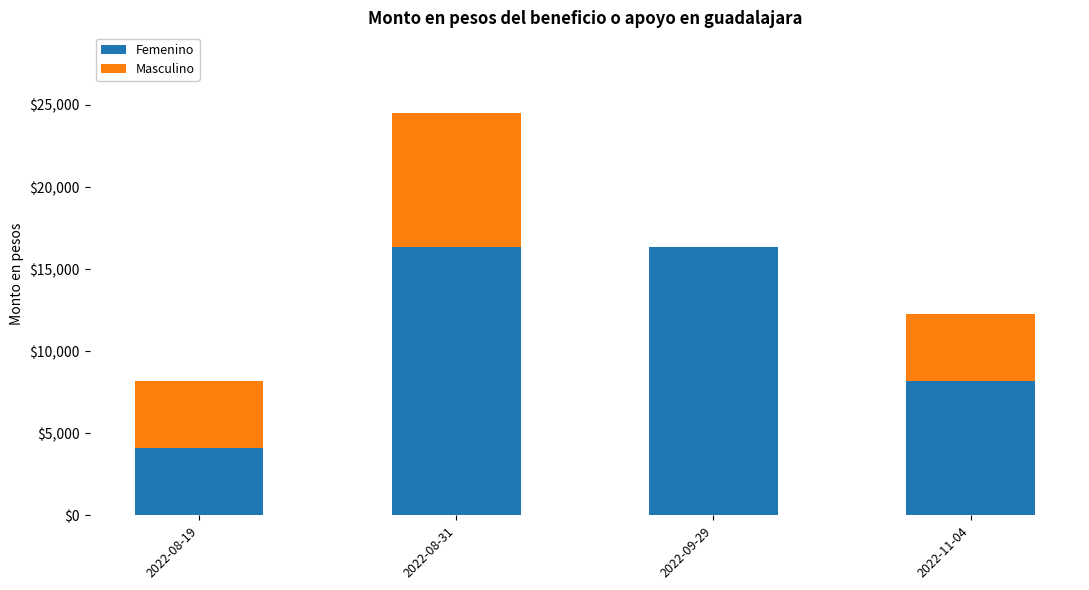

At which label is Femenino closest to 10218?

2022-11-04